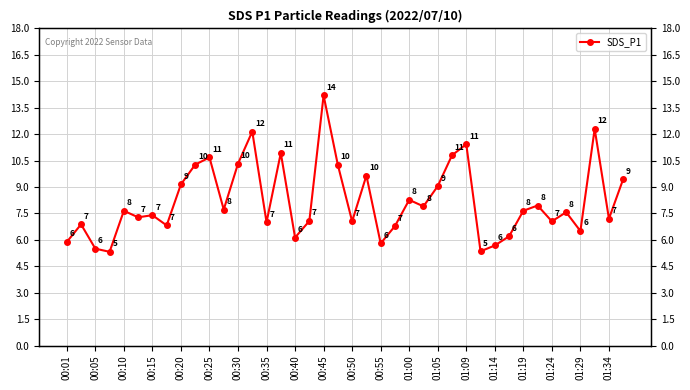

Reading left to right, transcribe all the data shown in this chart.

5.9	6.9	5.5	5.3	7.7	7.3	7.4	6.8	9.2	10.3	10.7	7.7	10.3	12.2	7.0	10.9	6.1	7.1	14.2	10.2	7.0	9.7	5.8	6.8	8.3	7.9	9.1	10.8	11.4	5.3	5.7	6.2	7.7	8.0	7.0	7.6	6.5	12.3	7.2	9.4